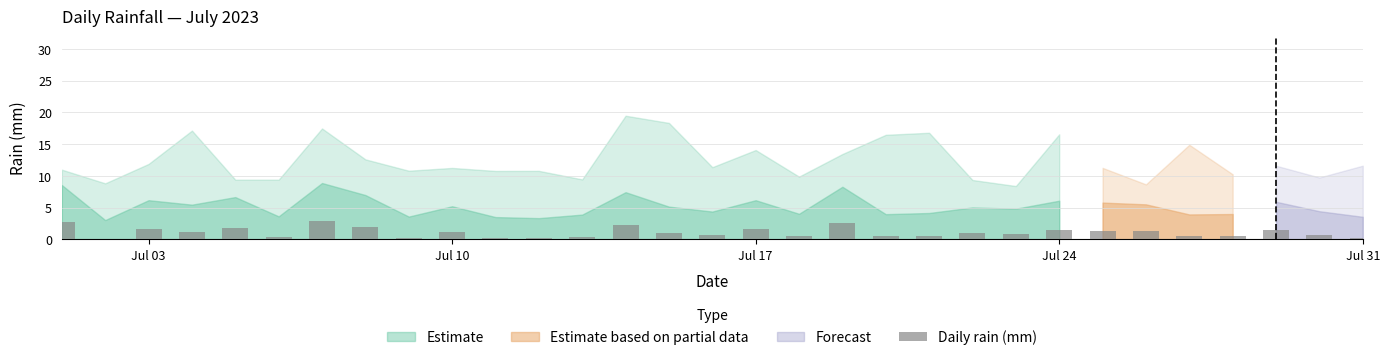

What is the sum of all values?

34.3